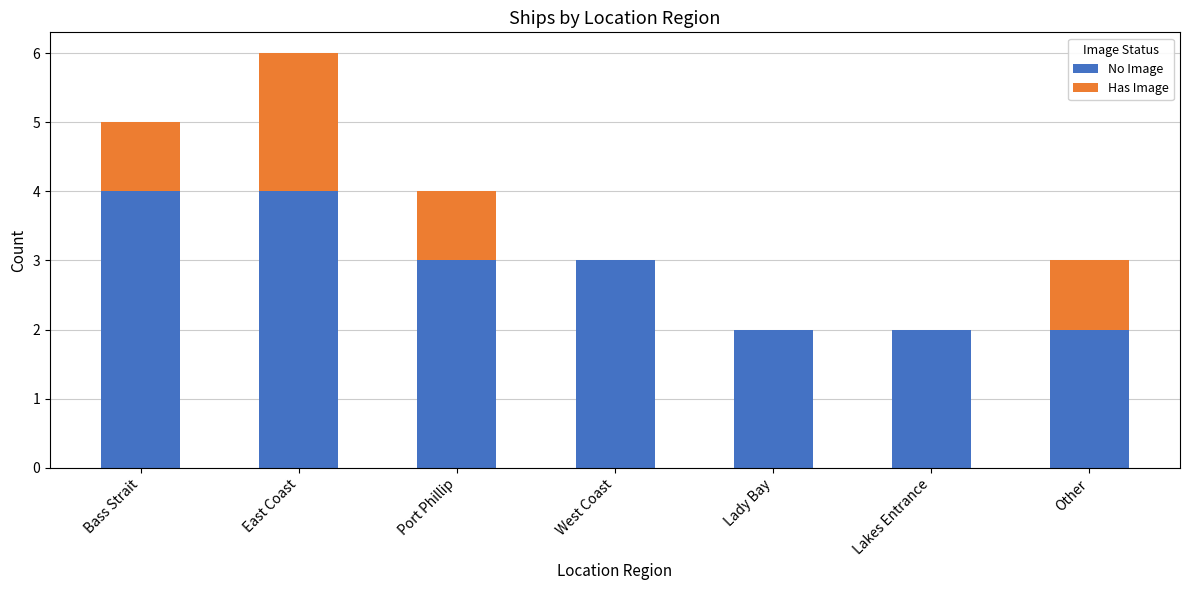

What is the sum of all No Image values?

20